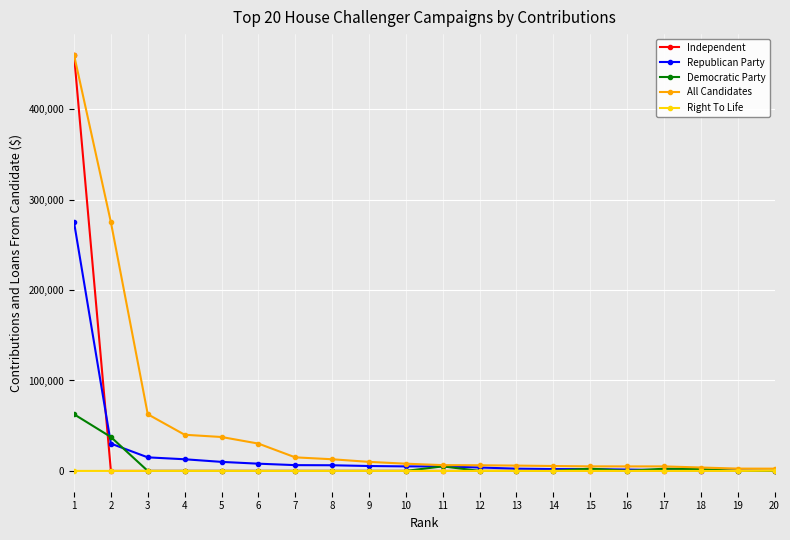

Which series changed the most between 1 and 14?

Independent